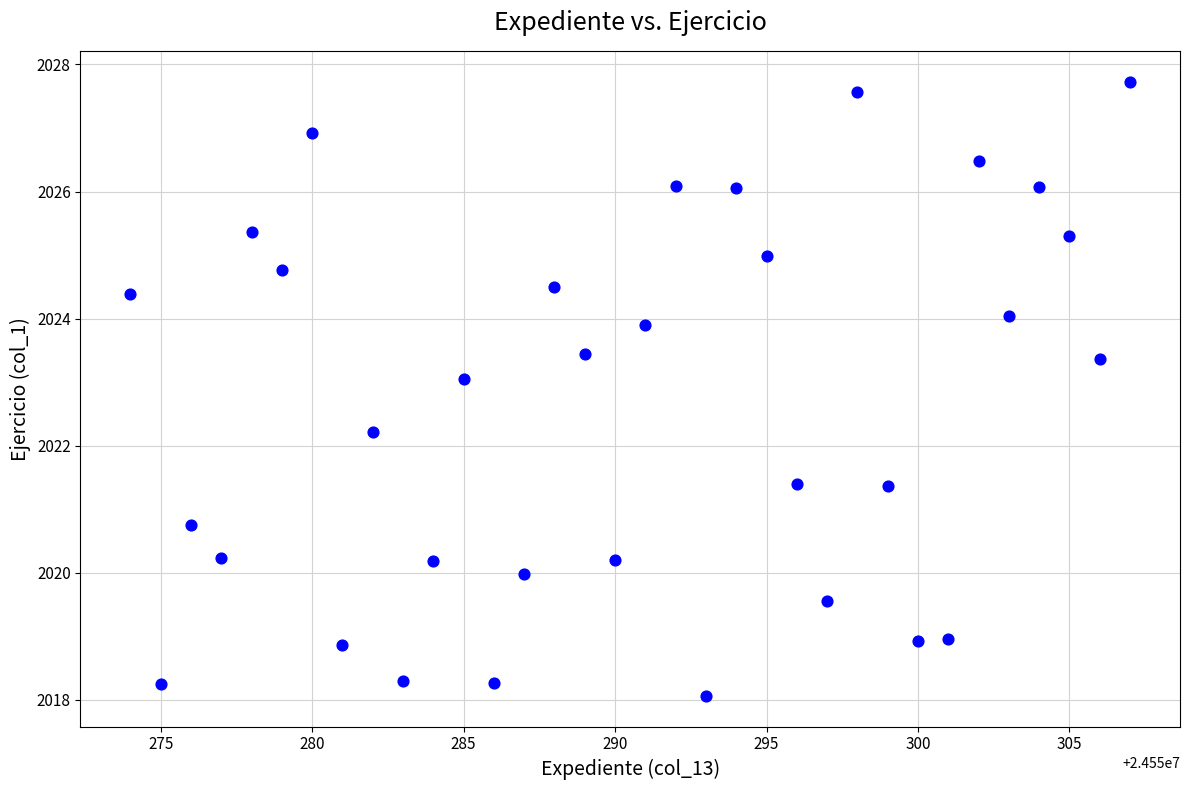

What Y value in the scatter plot is closest to 2022?

2022.2